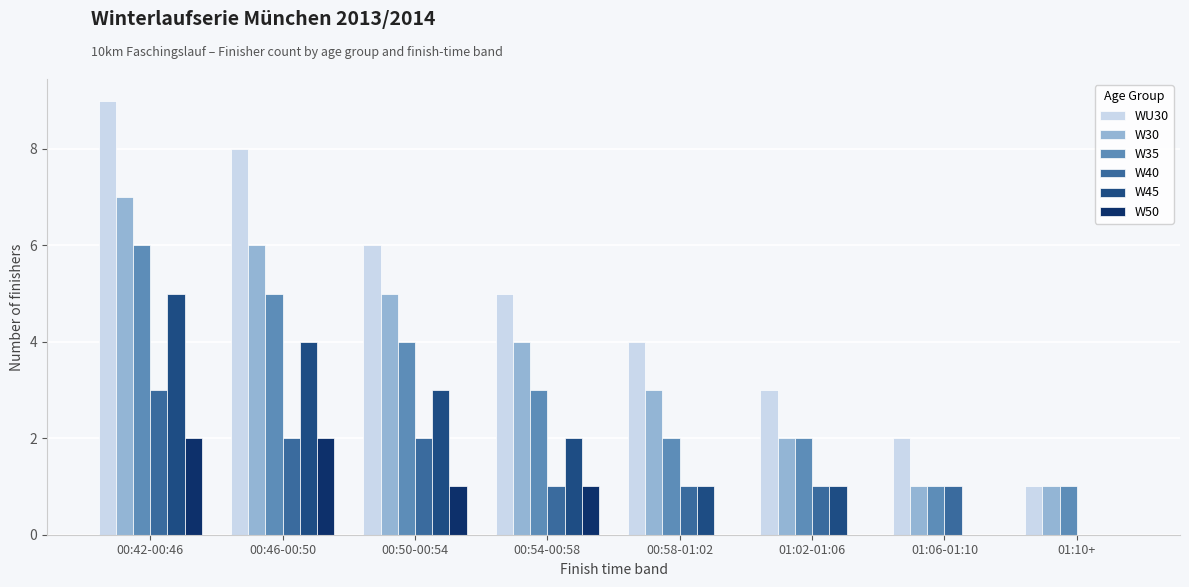

What is the difference between the W30 values at 01:02-01:06 and 00:58-01:02?

1